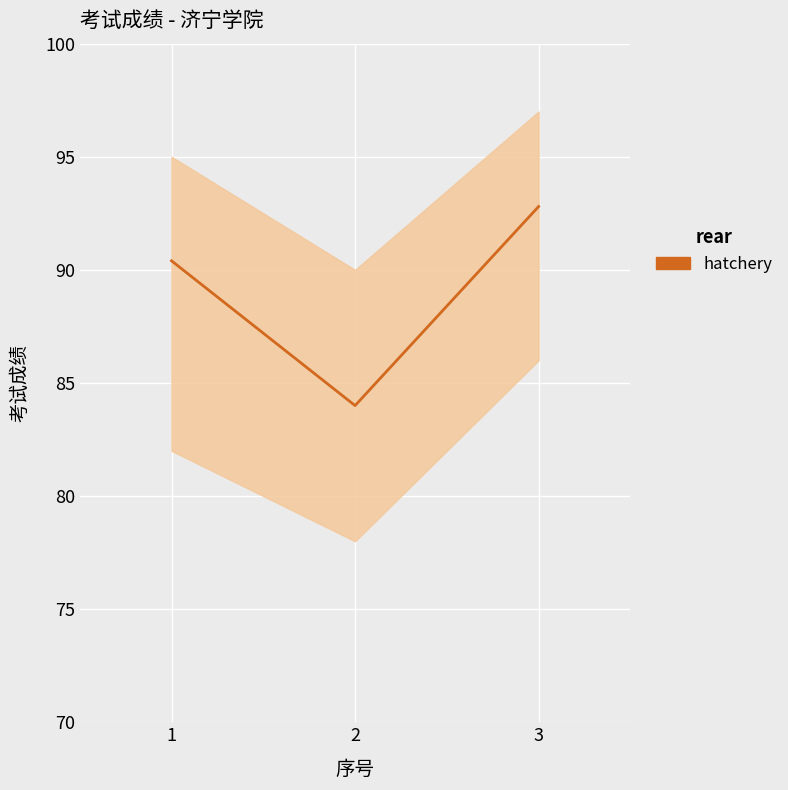

What is the sum of the values at 2 and 3?

176.8